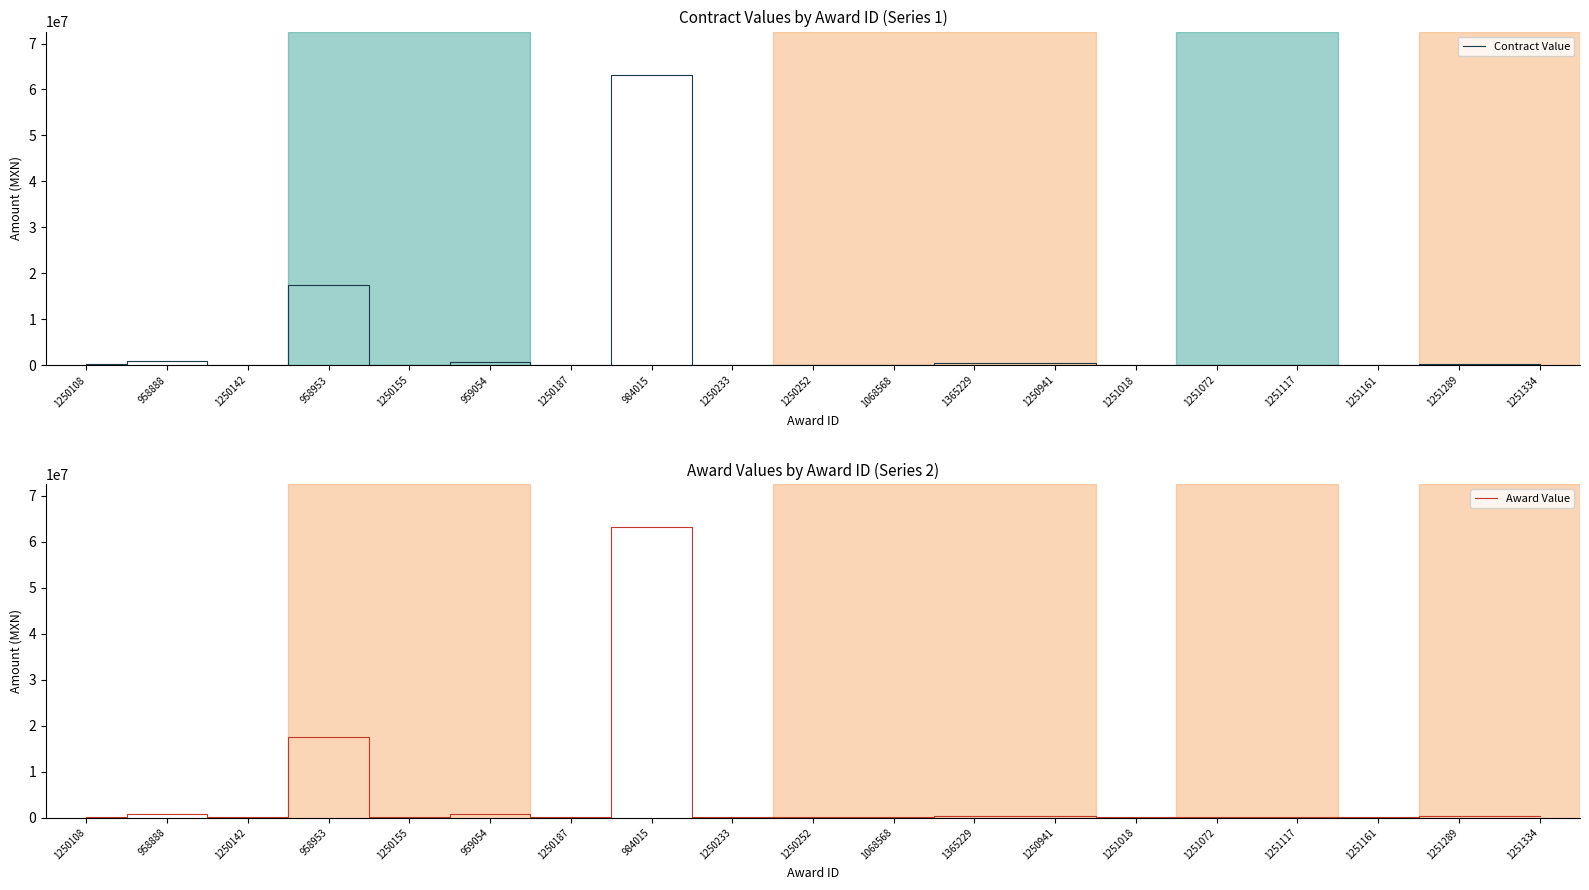

Read the Contract Value value at 1250142.

77586.2